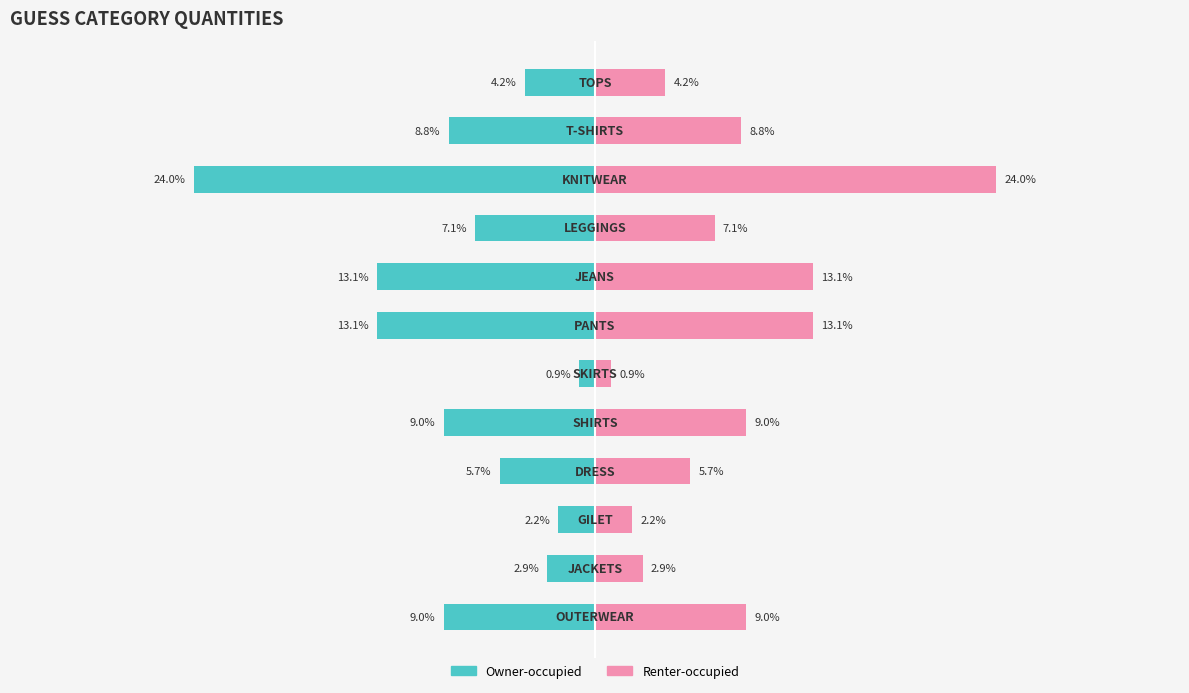

Are the bars grouped side by side (vs. stacked)?

Yes